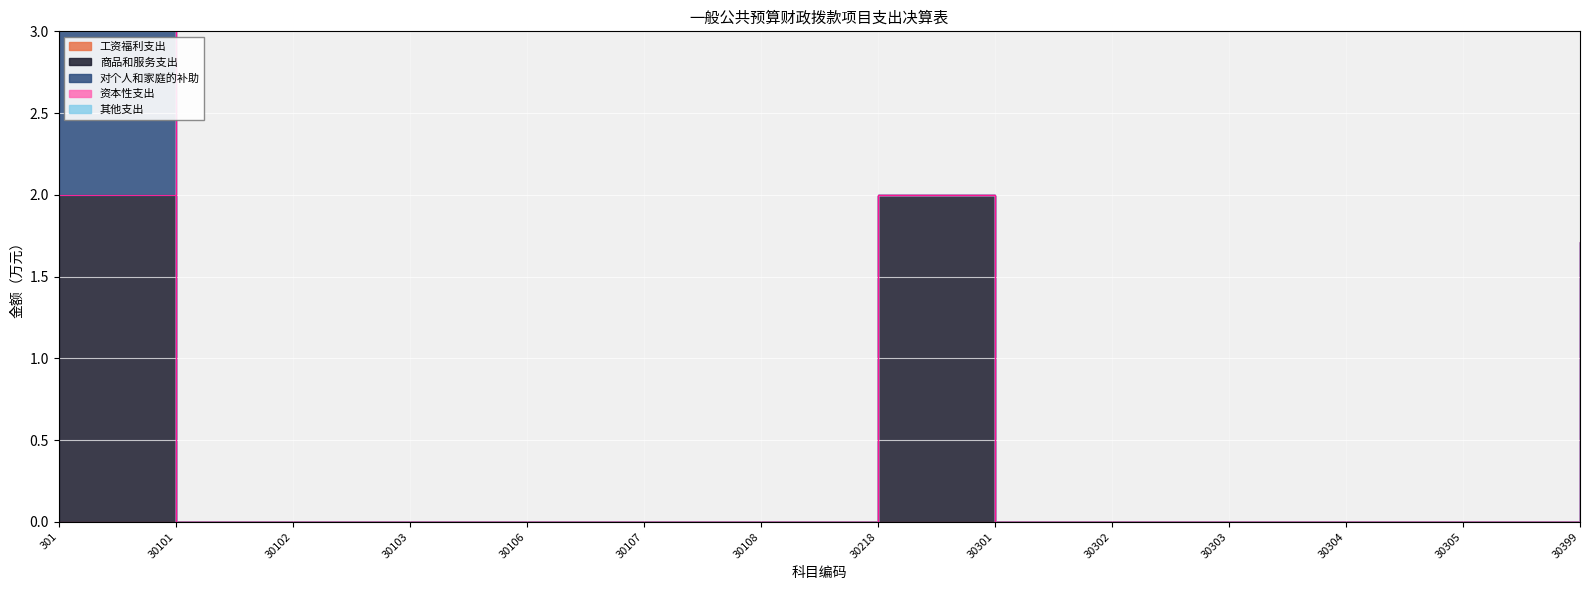

Which category has the highest value in the 对个人和家庭的补助 series?

301